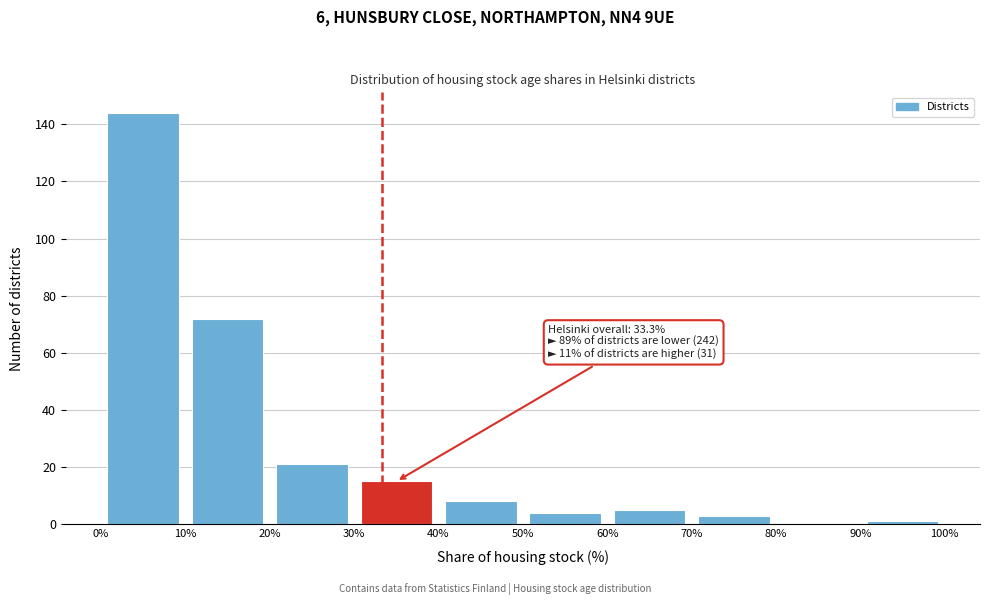

Over which range of the x-axis is the bar tallest?

0% to 10%